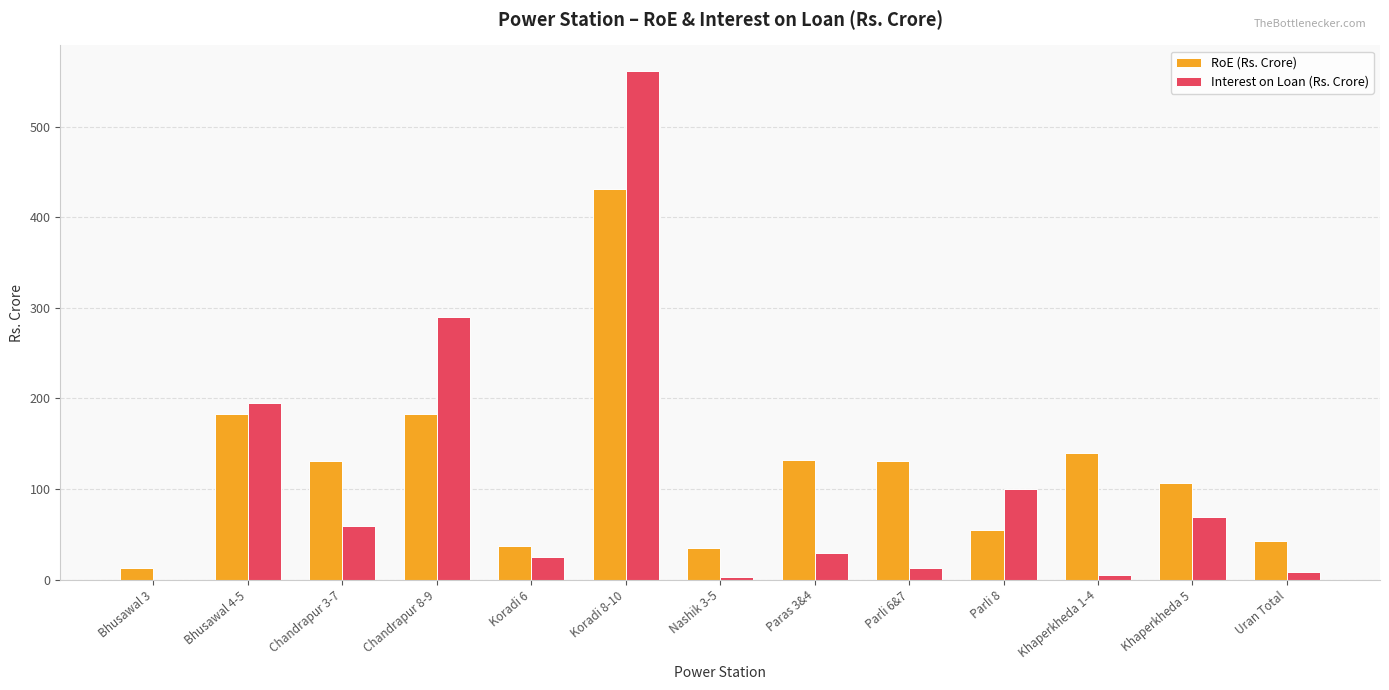

At which label is Interest on Loan (Rs. Crore) closest to 280?

Chandrapur 8-9